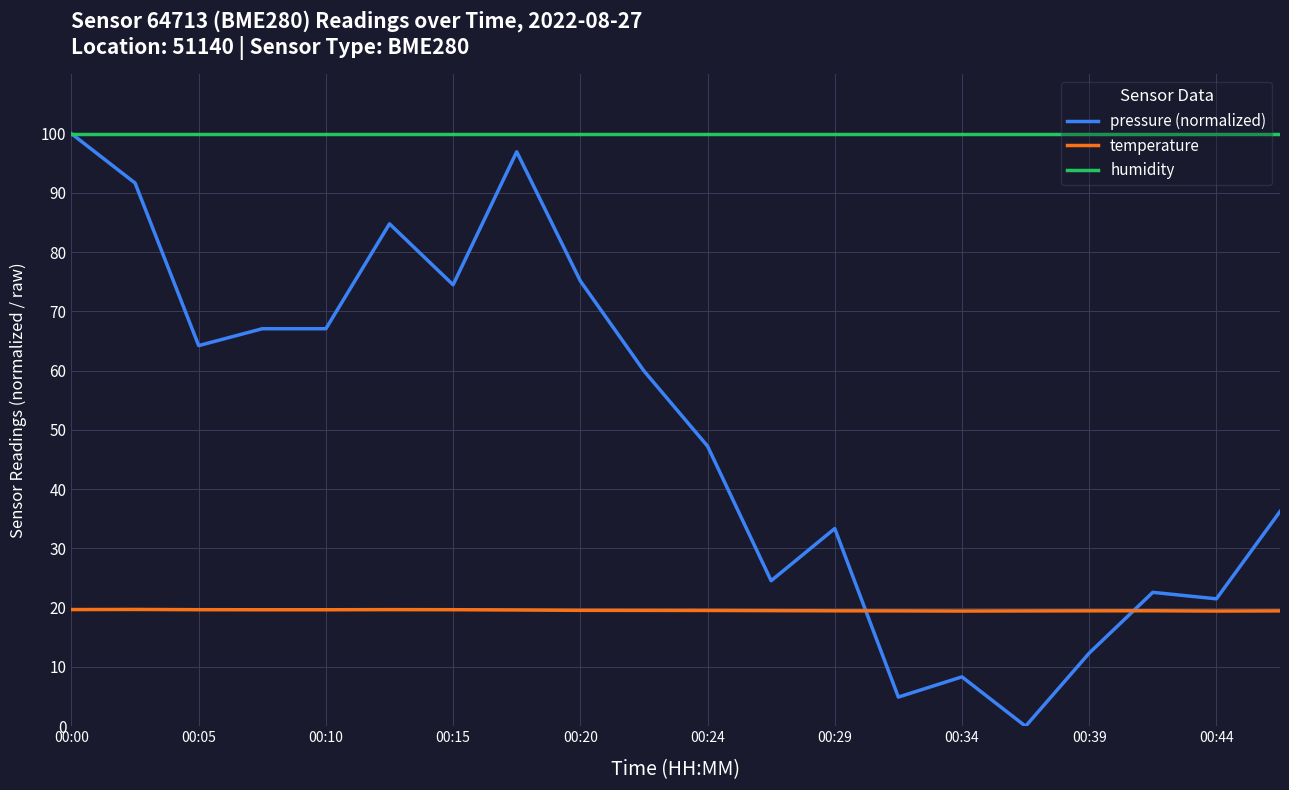

Which series has the largest total across all categories?

humidity